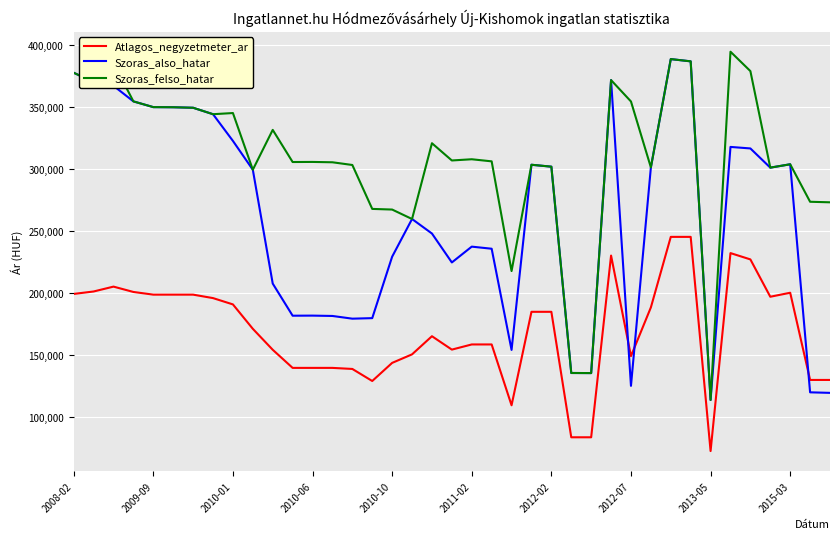

Rank the series by their average value, from lowest to highest.

Atlagos_negyzetmeter_ar, Szoras_also_hatar, Szoras_felso_hatar